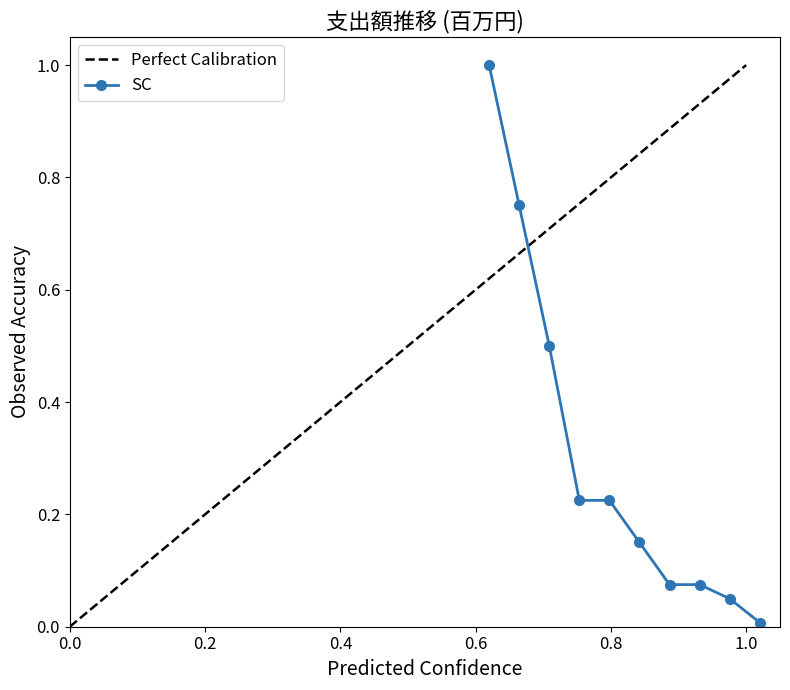

Is it true that the value at 4 is 0.2?

True